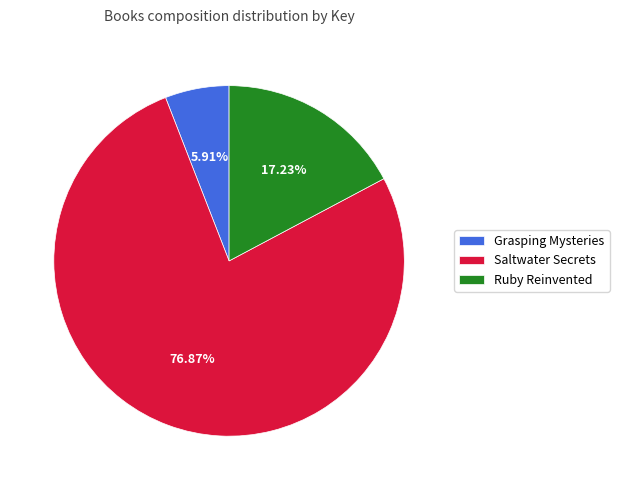

Is it true that Grasping Mysteries is 17% of the pie?

False